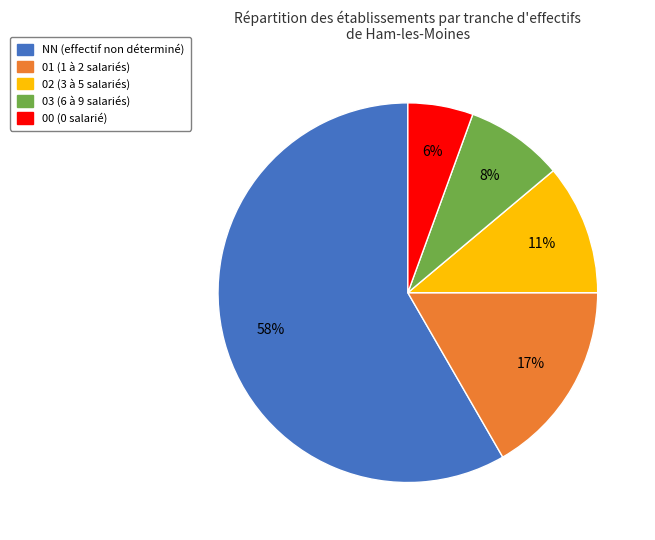

Which category has the biggest portion of the pie?

NN